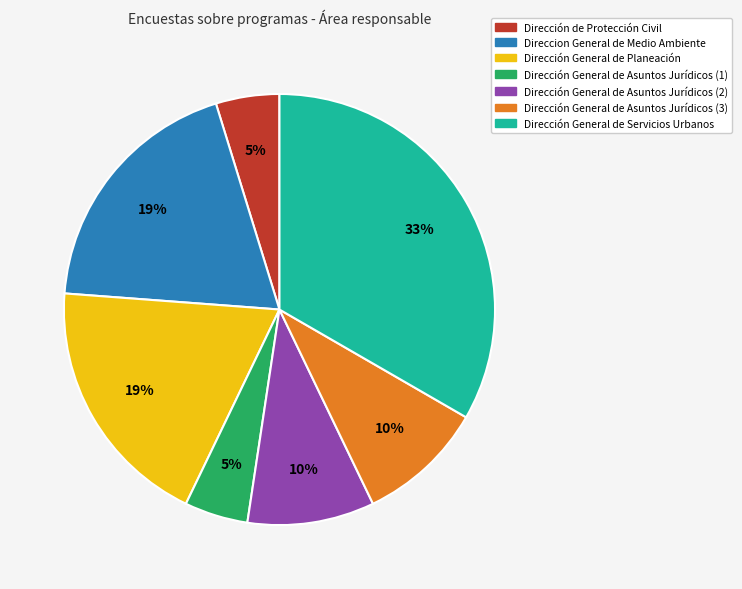

Between Dirección General de Asuntos Jurídicos (2) and Direccion General de Medio Ambiente, which is larger?

Direccion General de Medio Ambiente